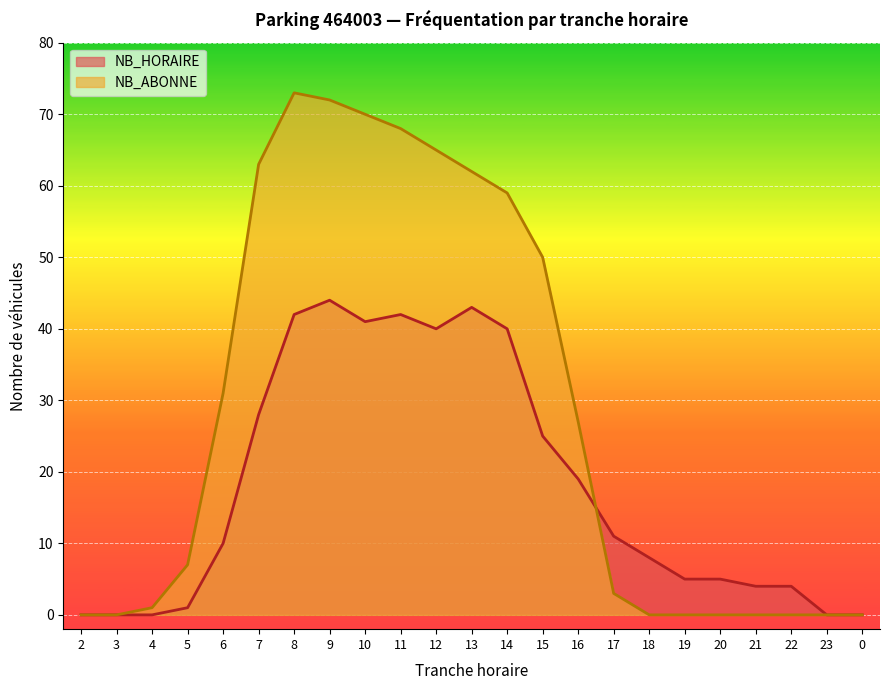

At which label is NB_HORAIRE closest to 22?

15